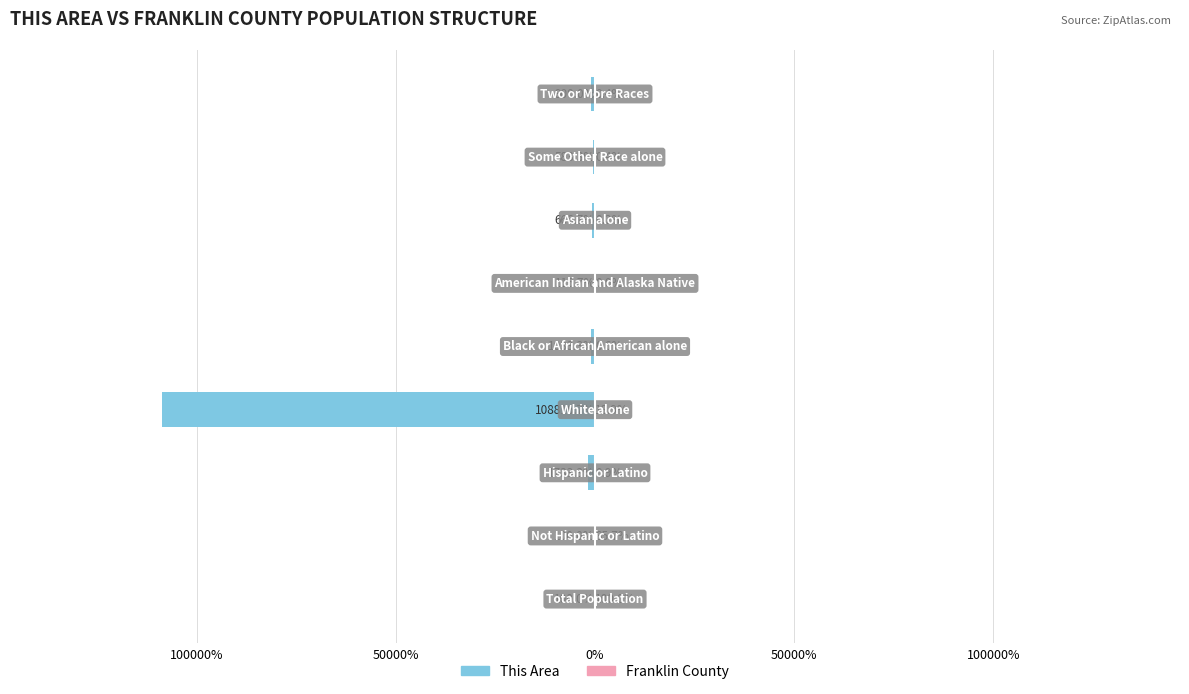

Rank the series at 150000% from highest to lowest value.

Franklin County, This Area